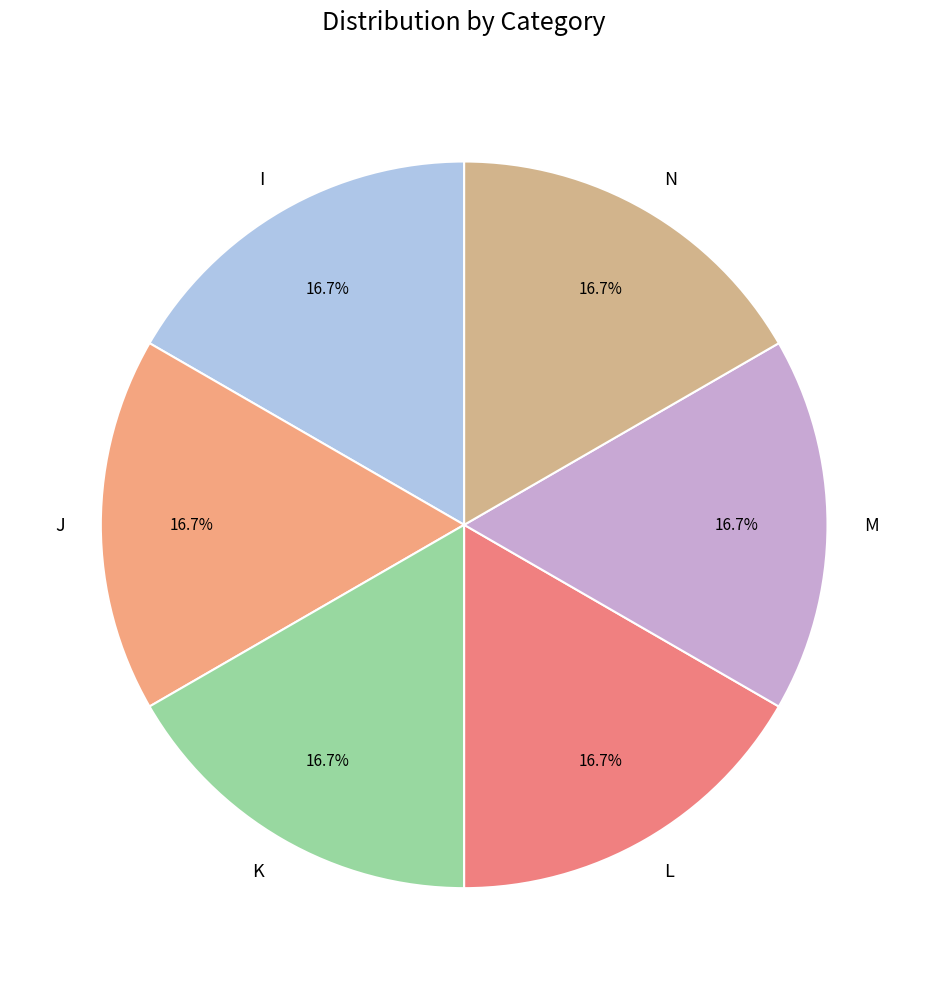

Does J account for over 50% of the chart?

No